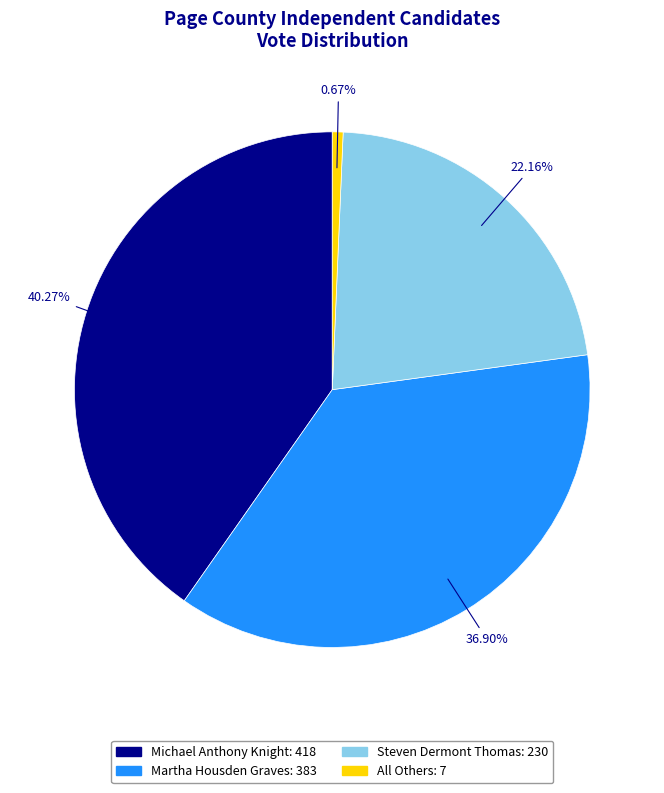

To the nearest percent, what percentage of the pie is Michael Anthony Knight?

40%